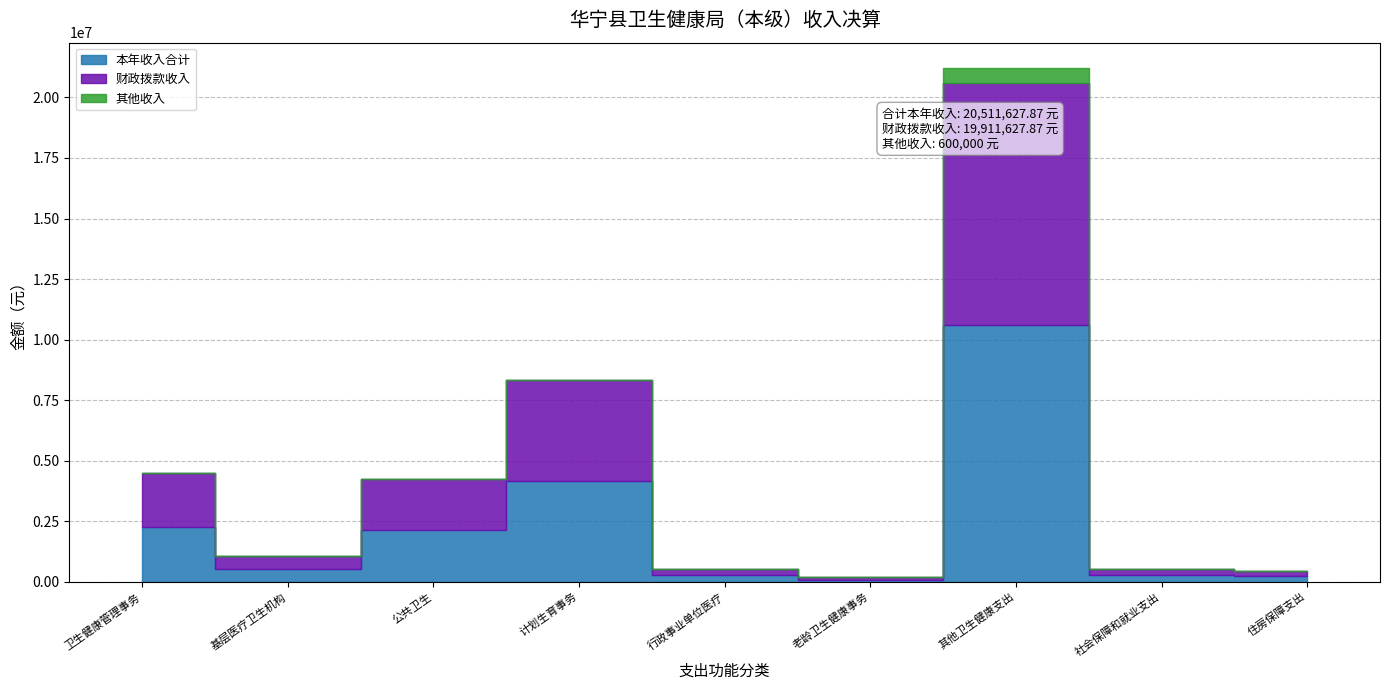

Does the chart have visible grid lines?

Yes